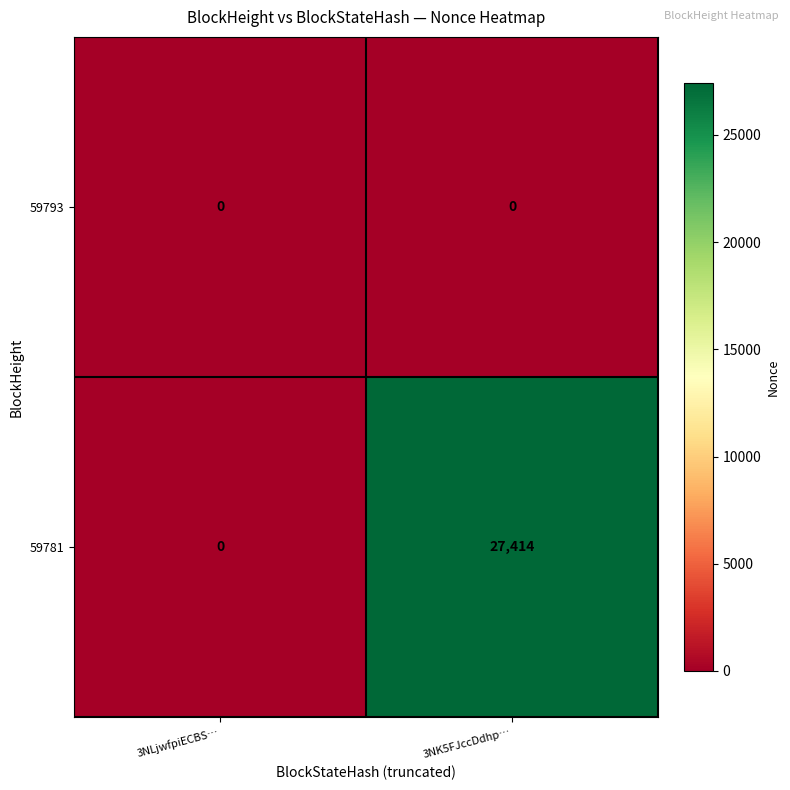

List the series in order of their overall mean, lowest first.

59793, 59781